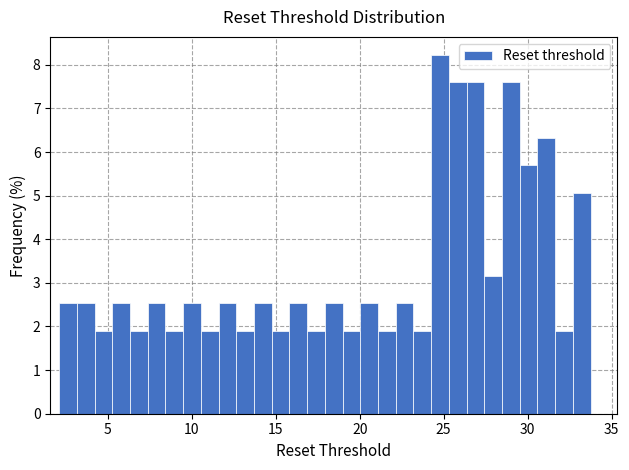

Around what value on the x-axis is the tallest bar? Give the approximate position of its centre, as read against the axis.

25.0